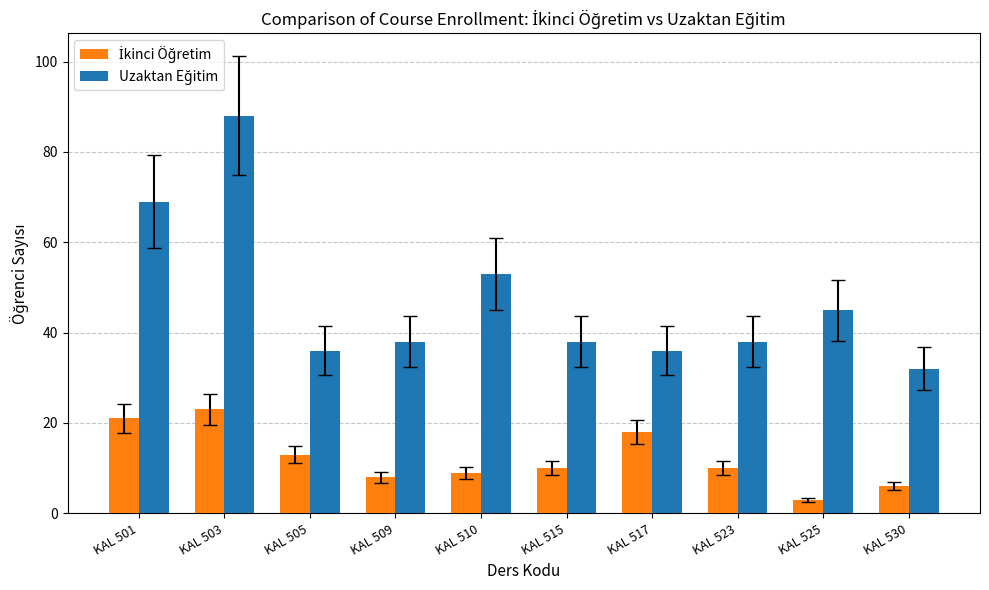

At which category does the chart reach its minimum across all series?

KAL 525